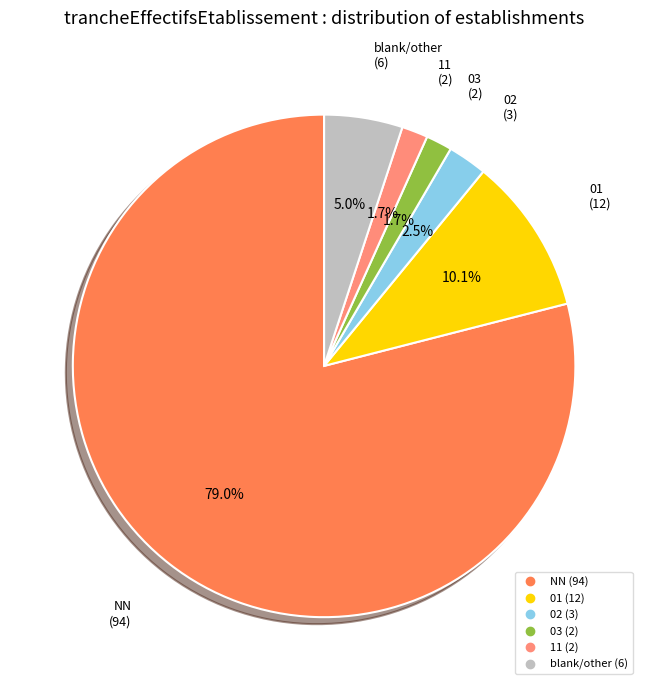

Count the number of slices in the pie.

6